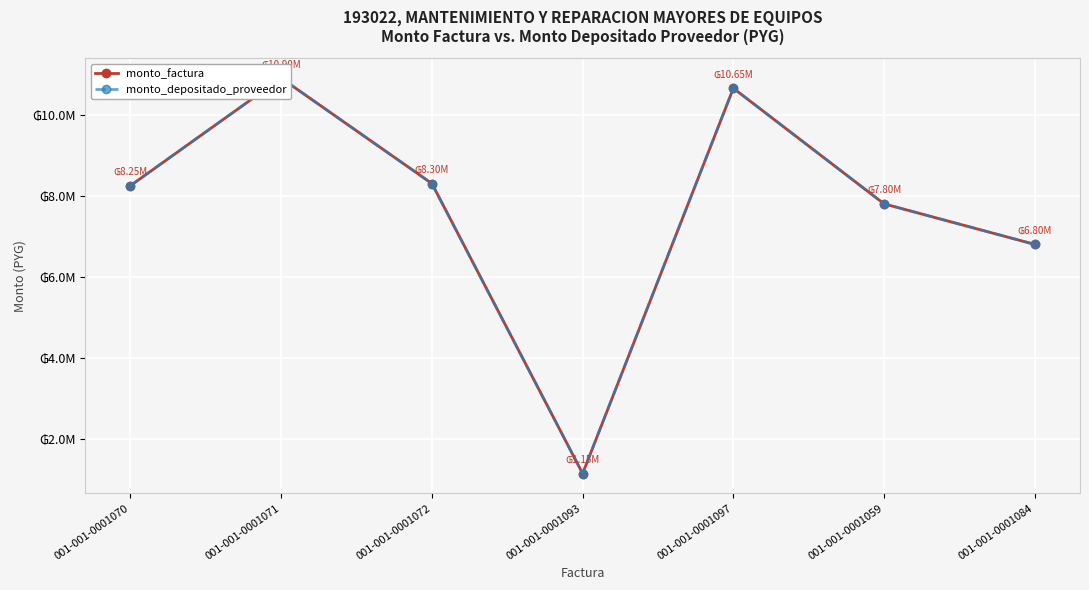

What is the sum of the monto_depositado_proveedor values at 001-001-0001072 and 001-001-0001071?

19200000